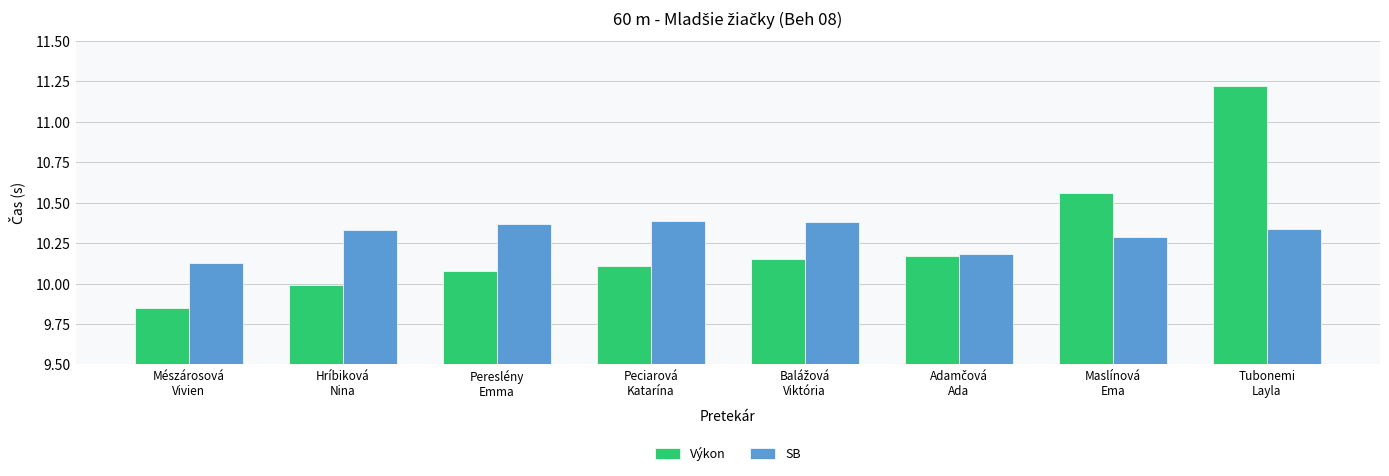

At how many categories does at least one series exceed 10?

8